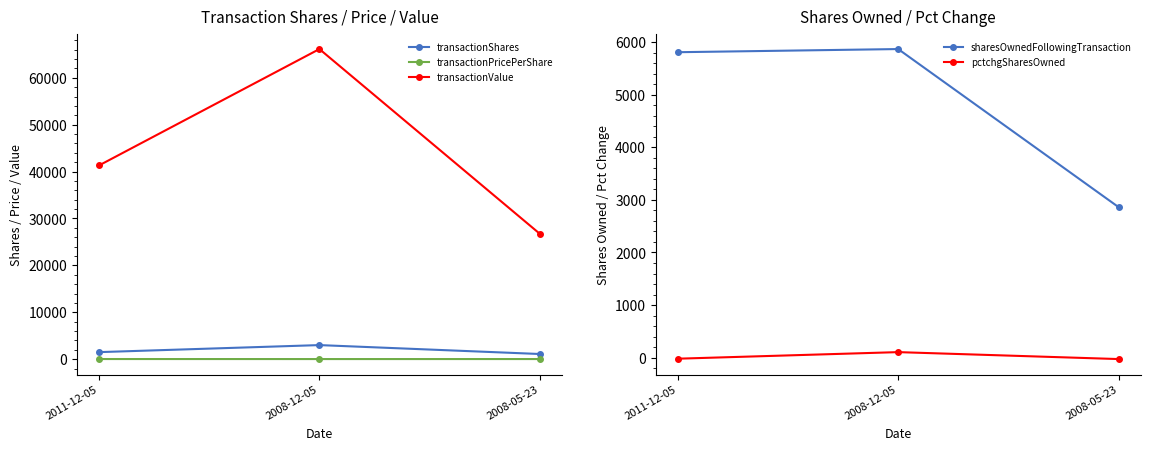

What is the total value across all series at 2011-12-05?

48627.5